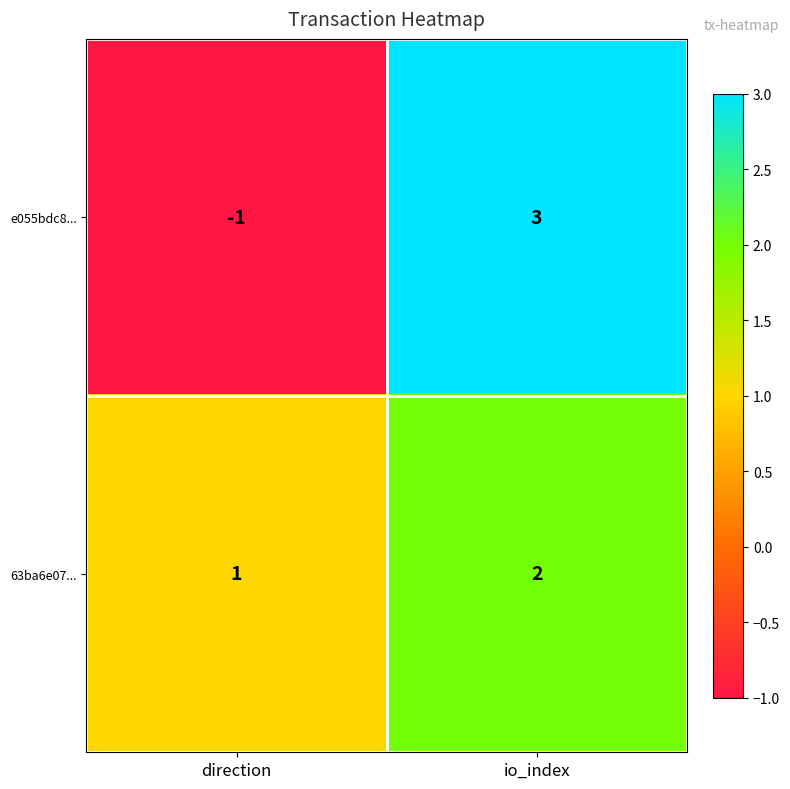

List the series in order of their peak value, highest first.

e055bdc8..., 63ba6e07...